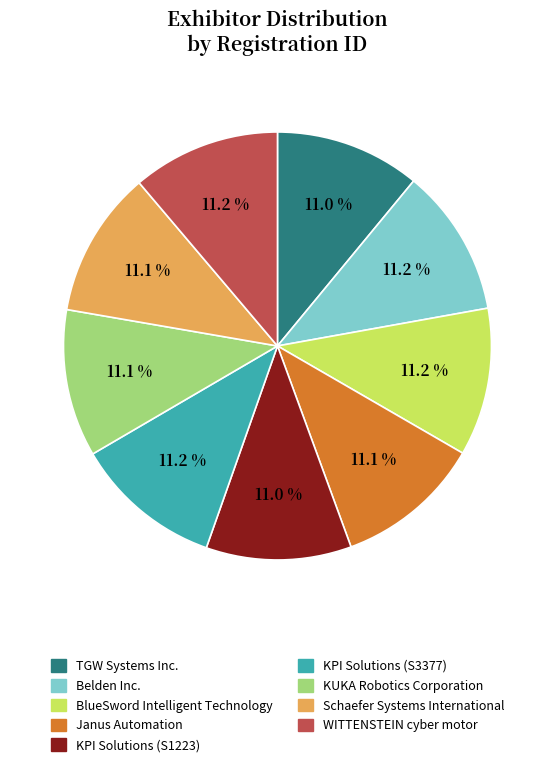

The WITTENSTEIN cyber motor slice represents 2% of the pie. True or false?

False